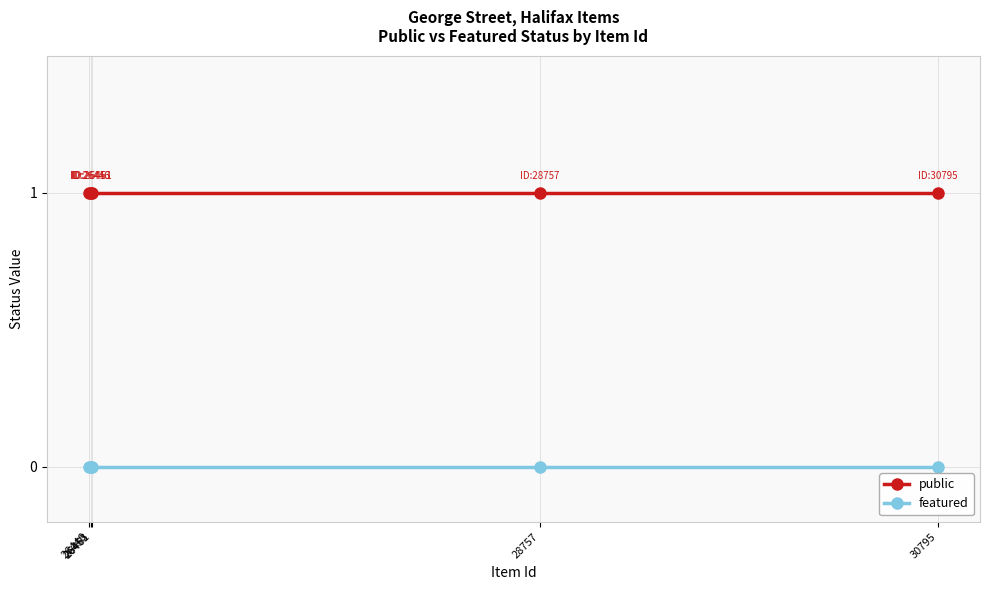

At how many categories does at least one series exceed 0?

5